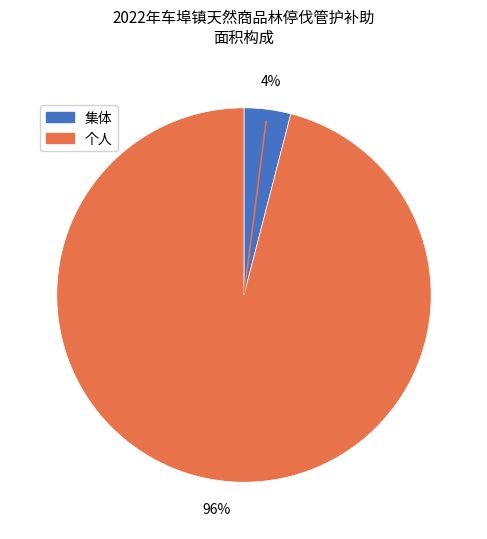

Is the sum of 集体 and 个人 greater than half?

Yes